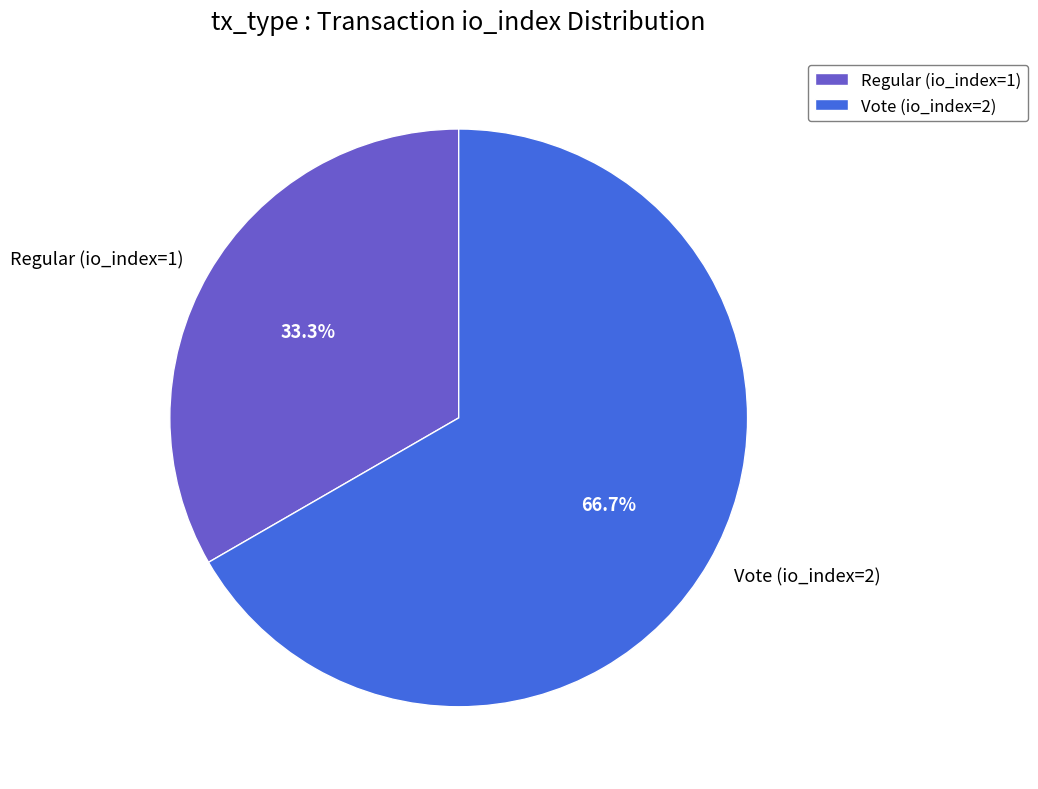

What is the ratio of the value at Regular (io_index=1) to the value at Vote (io_index=2)?

0.5